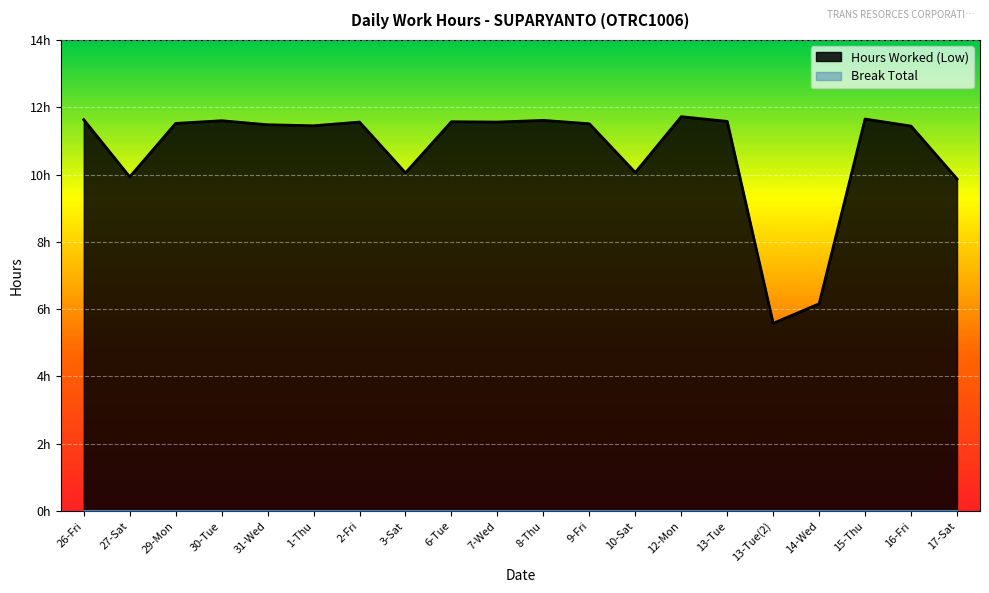

Which has a higher value, 2-Fri or 31-Wed?

2-Fri